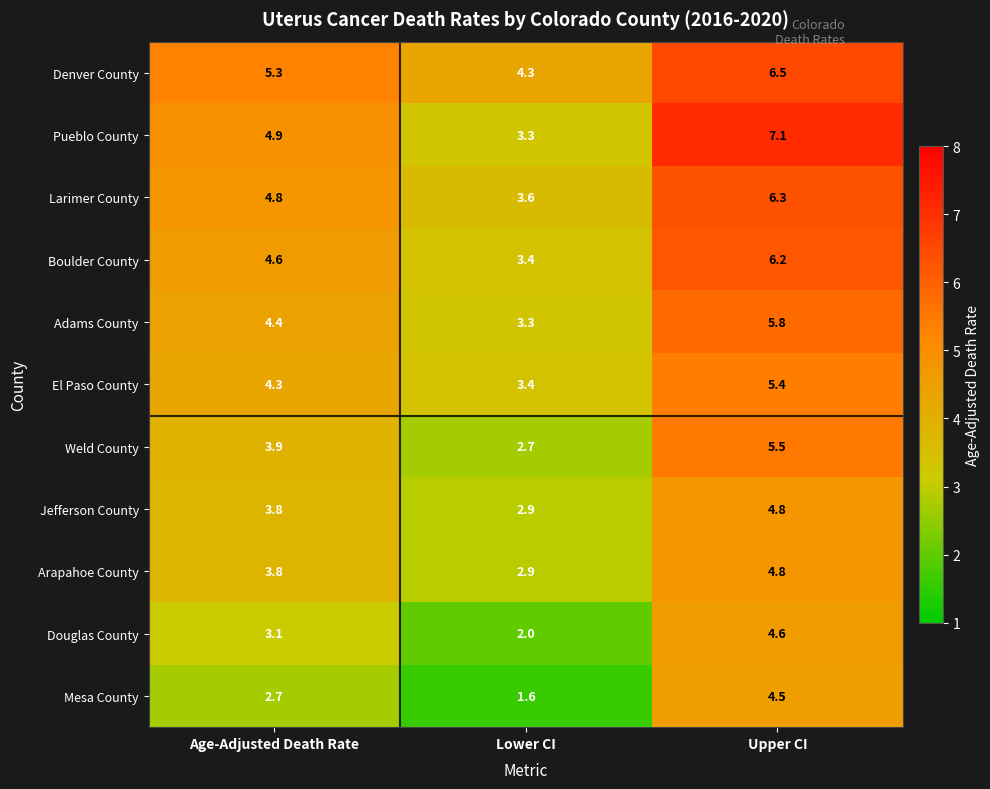

Which label corresponds to the smallest value in the chart?

Lower CI